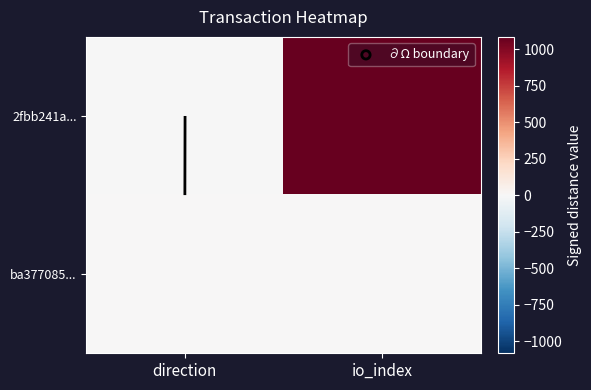

Read the ba377085... value at io_index.

4